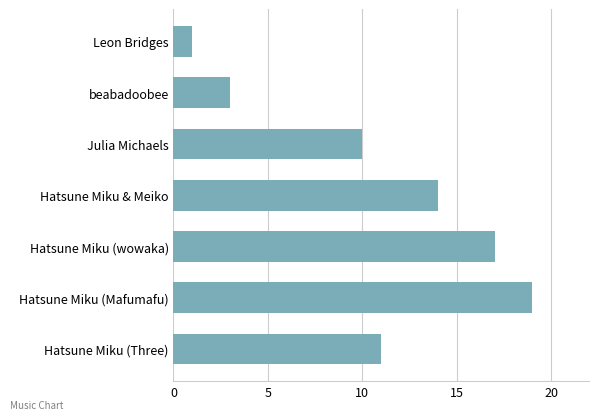

Which label corresponds to the largest value in the chart?

Hatsune Miku (Mafumafu)